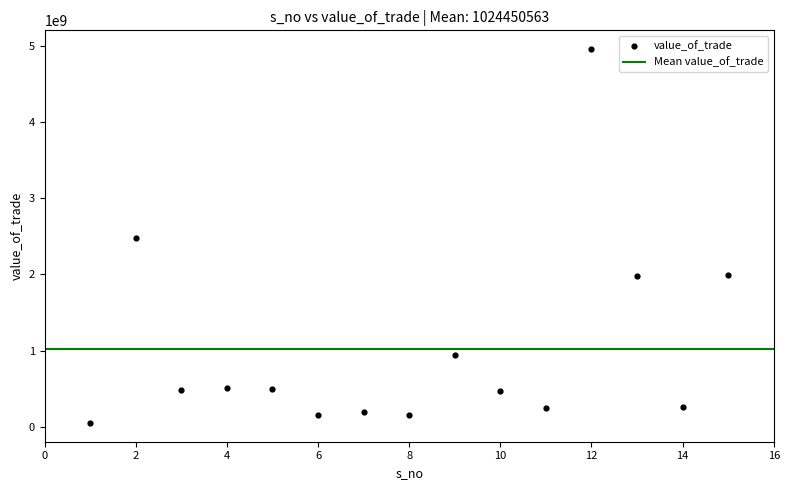

What is the range of Y values (max minus min)?

4909887538.4